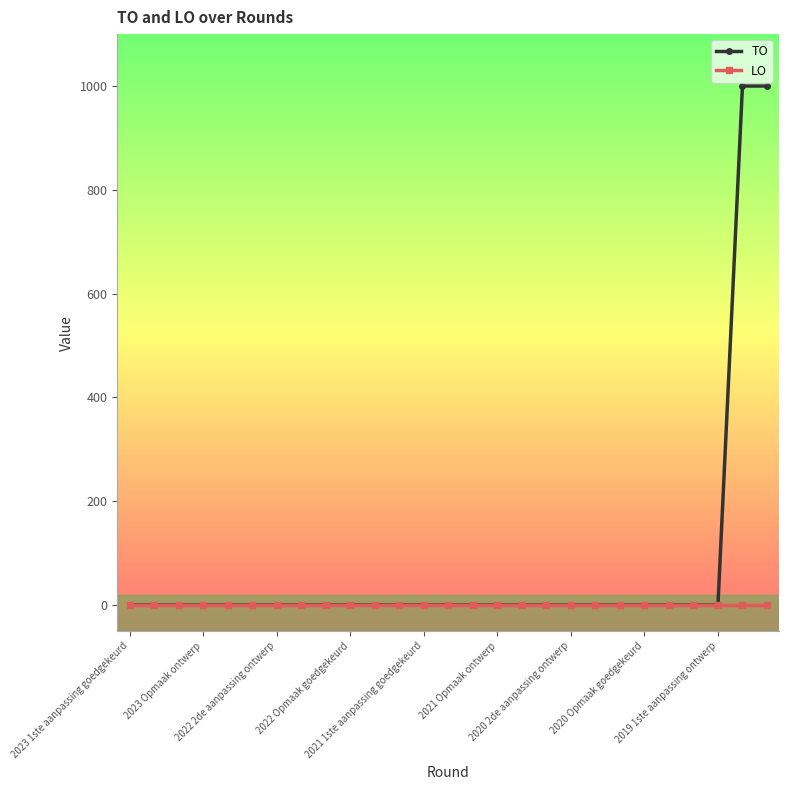

Reading left to right, list all the values displayed in this chart.

TO: 0	0	0	0	0	0	0	0	0	0	0	0	0	0	0	0	0	0	0	0	0	0	0	0	0	1000	1000
LO: 0	0	0	0	0	0	0	0	0	0	0	0	0	0	0	0	0	0	0	0	0	0	0	0	0	0	0